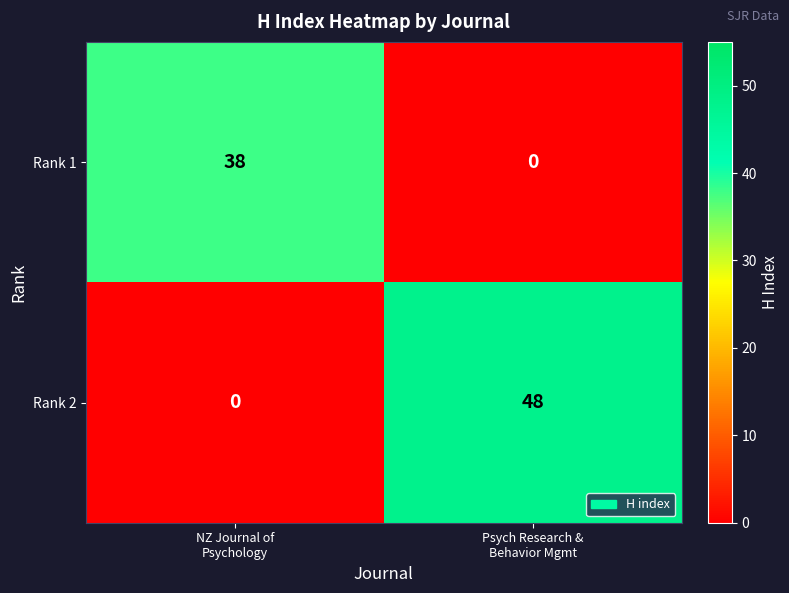

Which series has the widest spread of values?

Rank 2